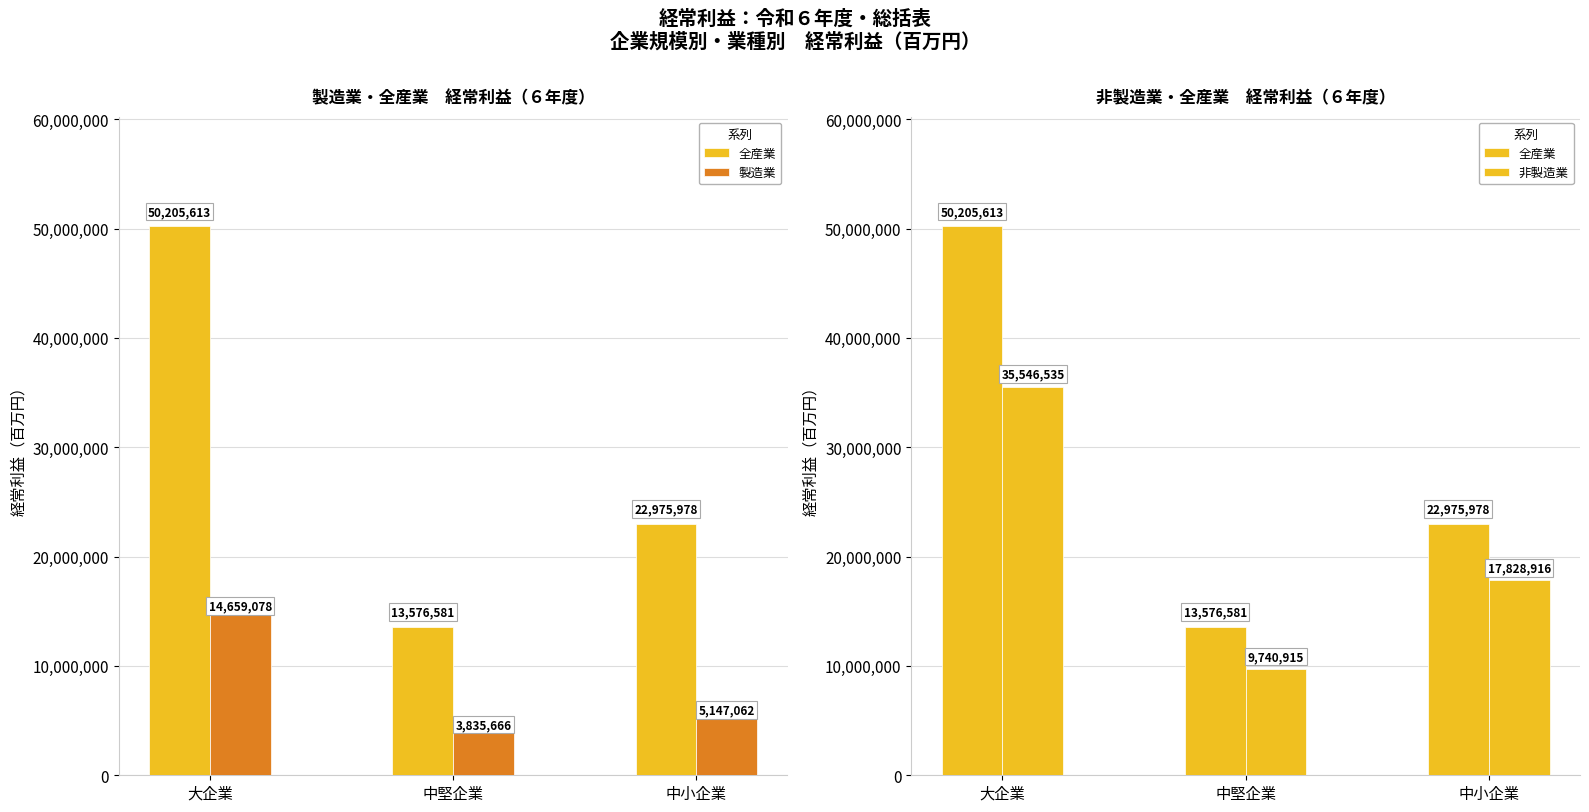

Between 中堅企業 and 中小企業, which is larger?

中小企業